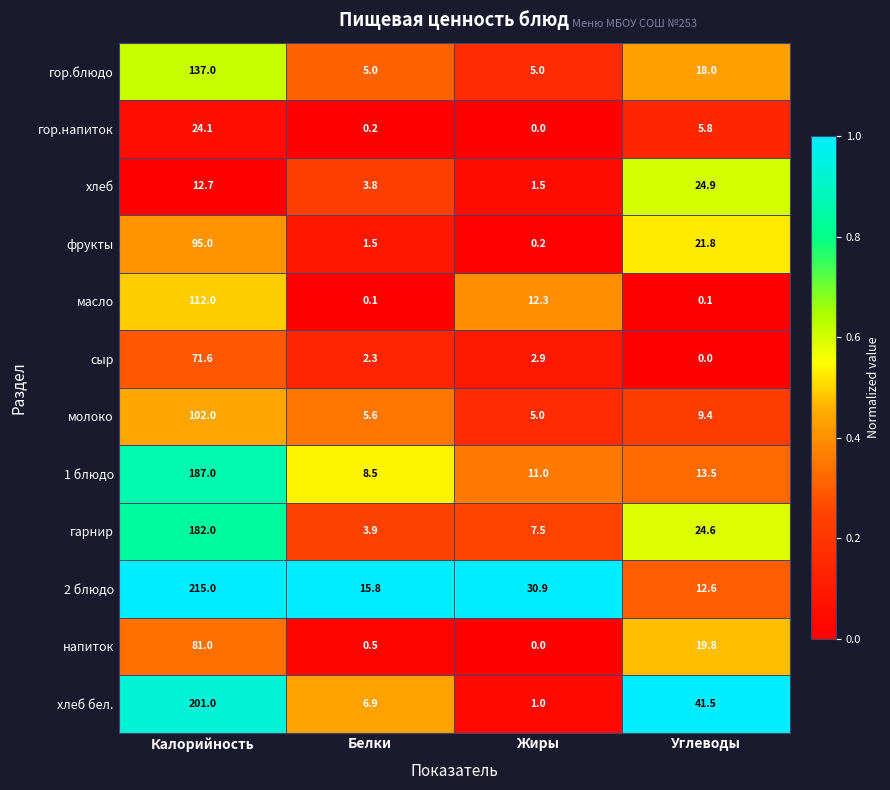

What is the sum of all фрукты values?

118.5